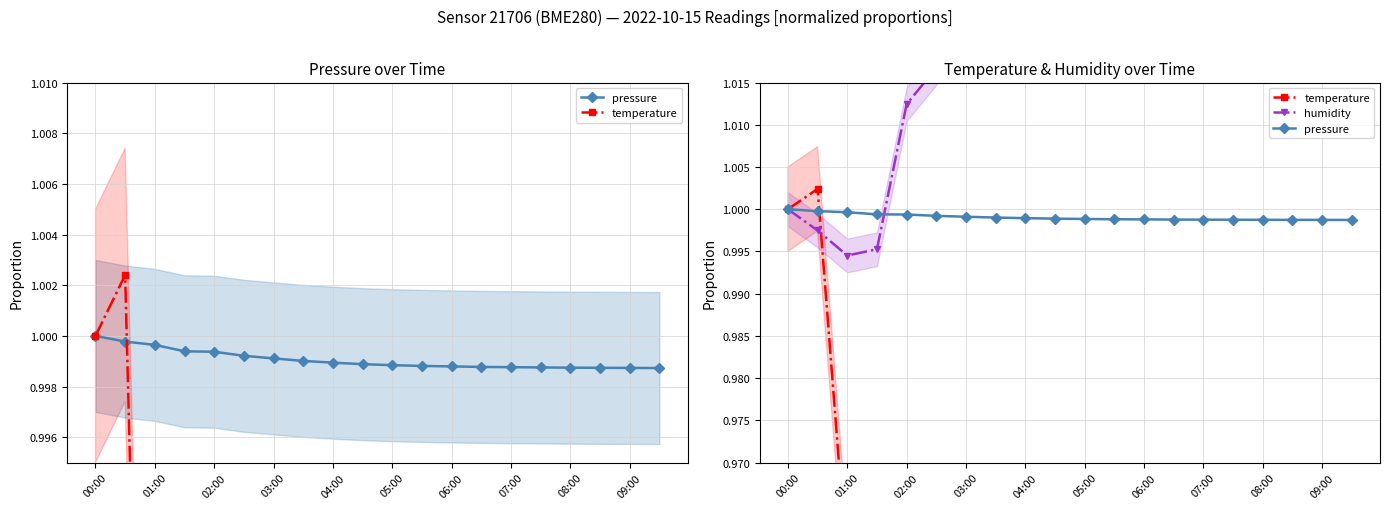

What is the total value across all series at 03:00?

2.9